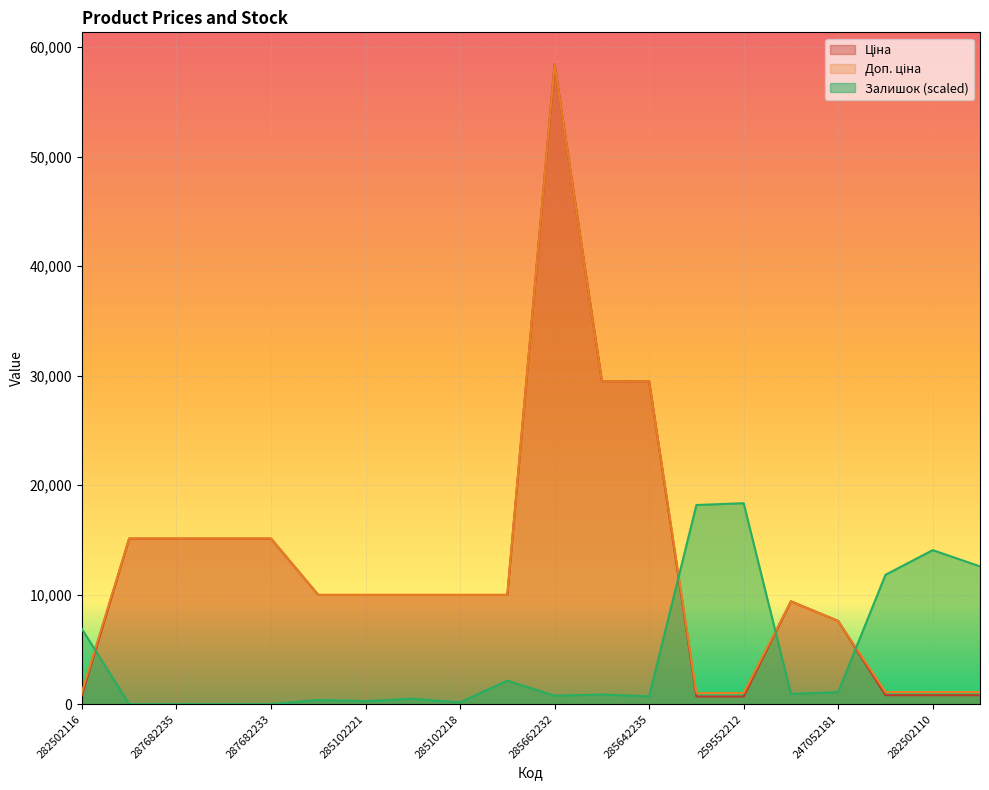

What is the label of the 6th point from the left?

285101569